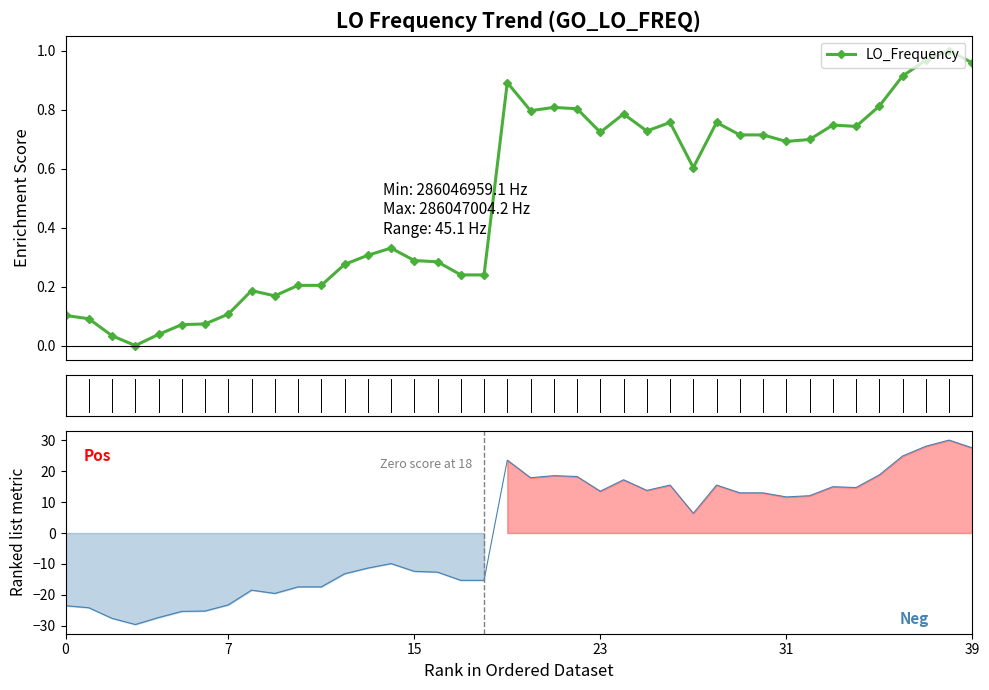

What is the approximate value at 19?

0.9